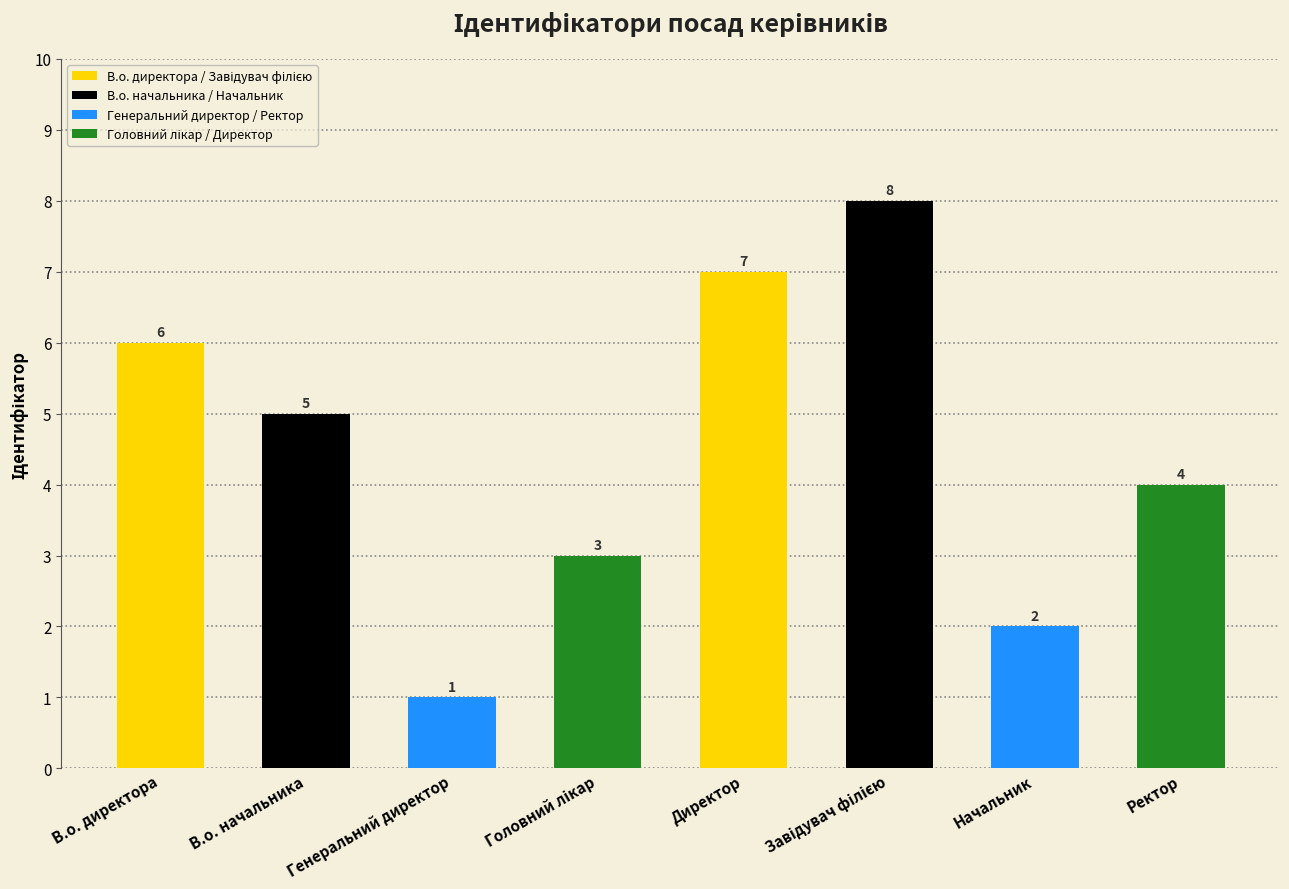

What is the ratio of the value at Директор to the value at Генеральний директор?

7.0